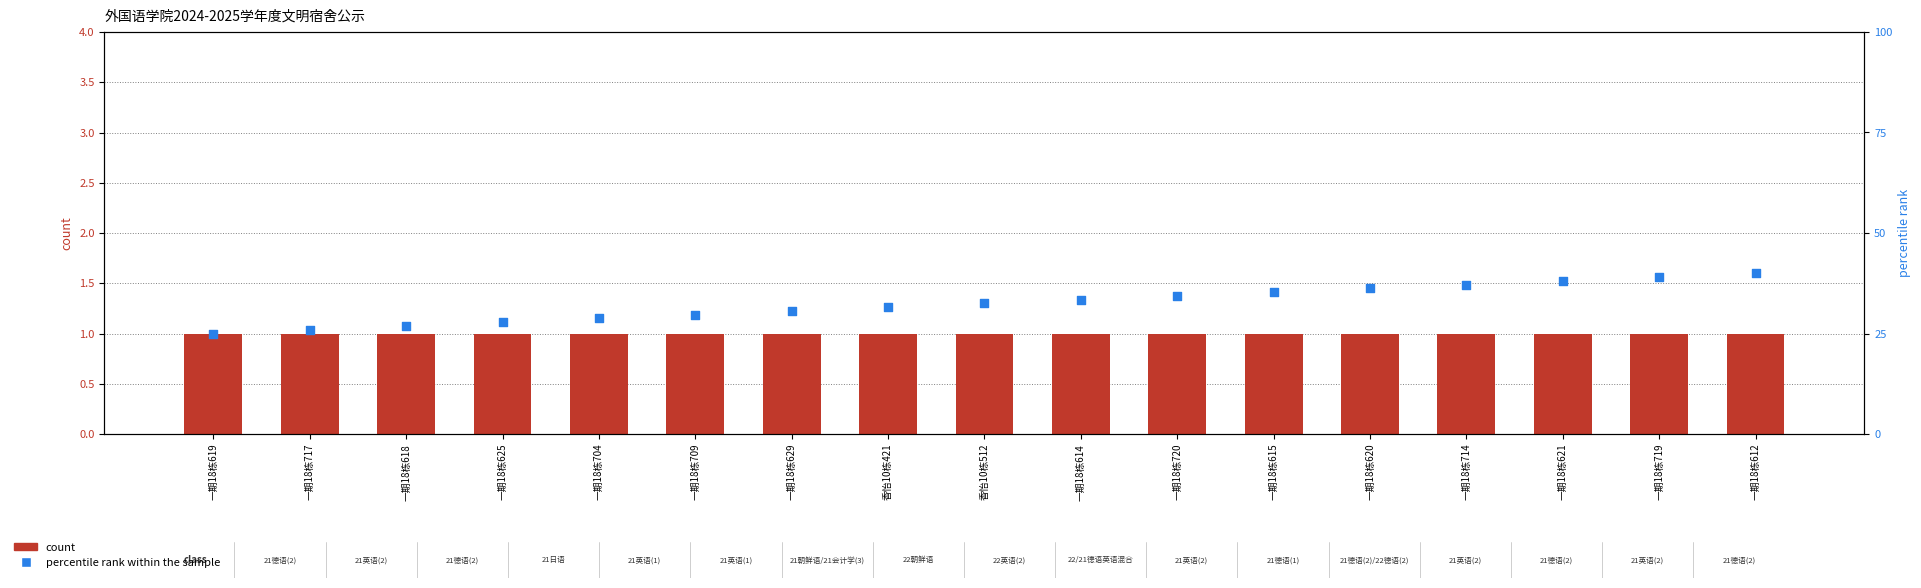

Which series has the largest total across all categories?

percentile rank within the sample